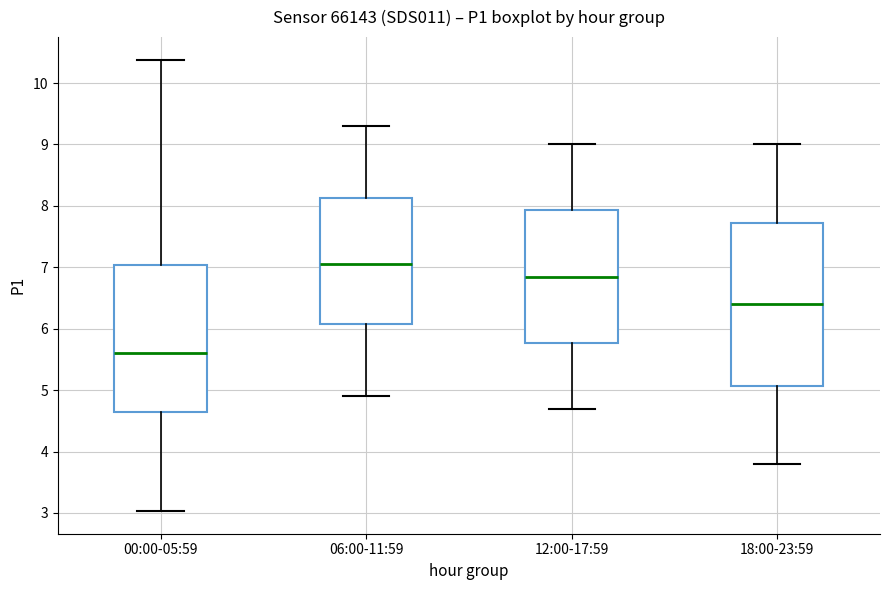

Which box is the tallest, from its lower edge to its upper edge?

18:00-23:59